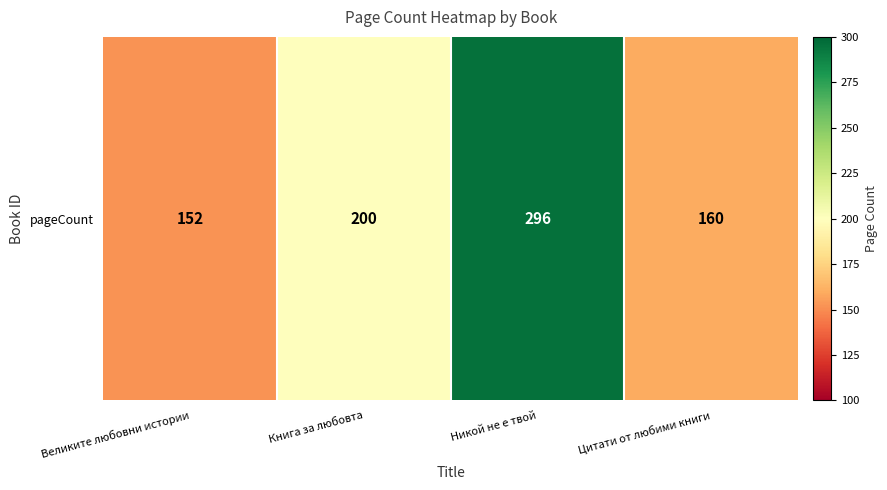

What is the sum of all values?

808